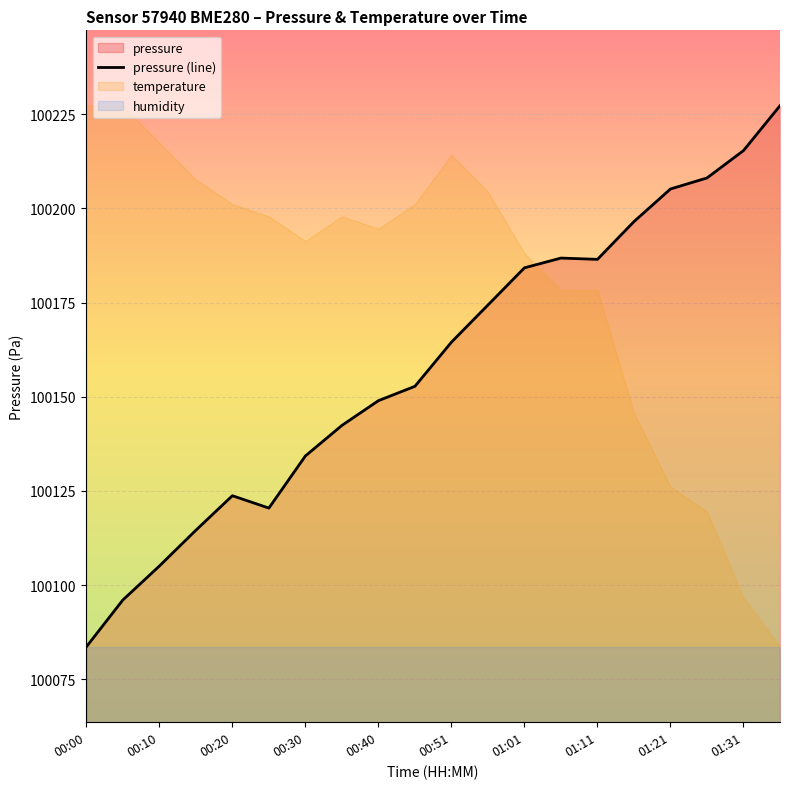

What is the lowest value of the pressure (line) series?

100083.6